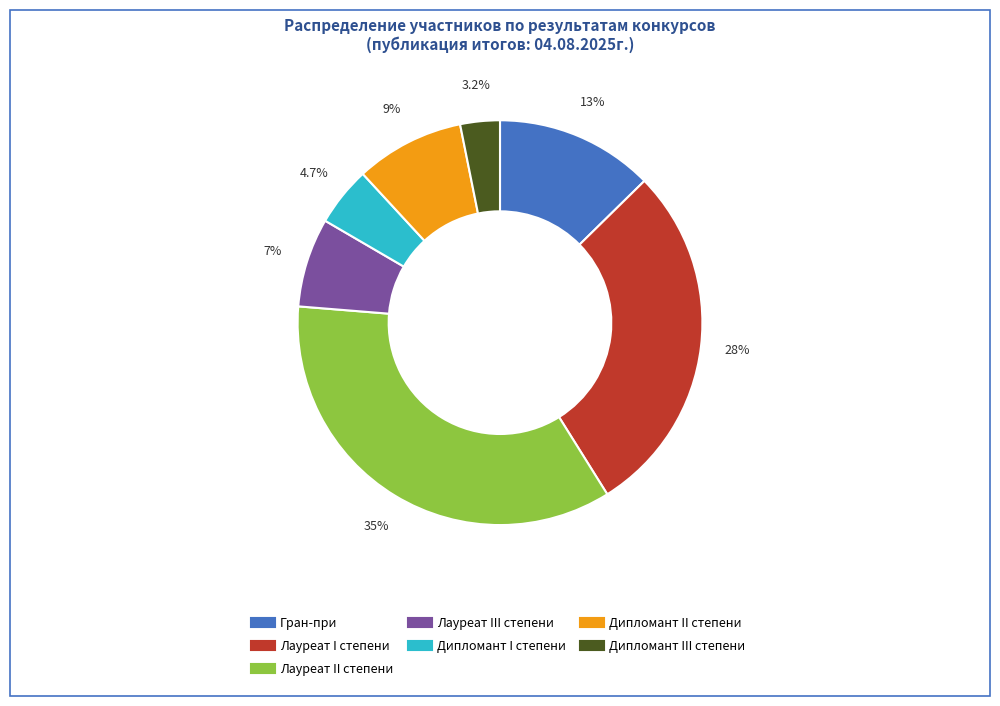

Between Дипломант II степени and Лауреат II степени, which is larger?

Лауреат II степени